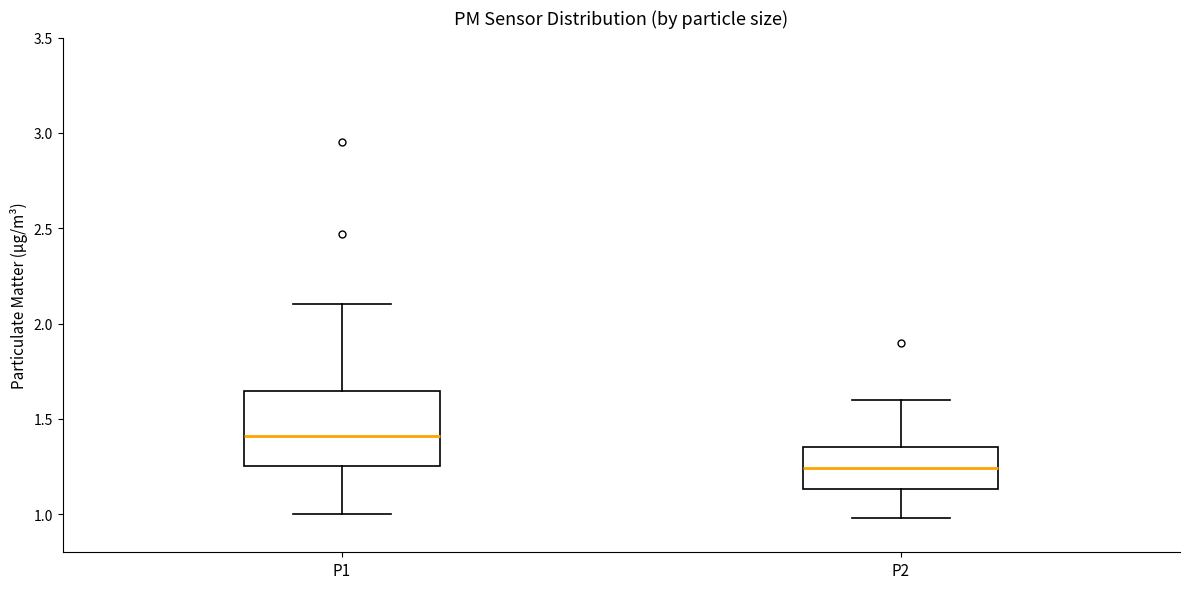

Where does the lower whisker of the box for P2 end on the y-axis? The values are not printed on the chart, so give them approximately, as read against the axis.

1.00